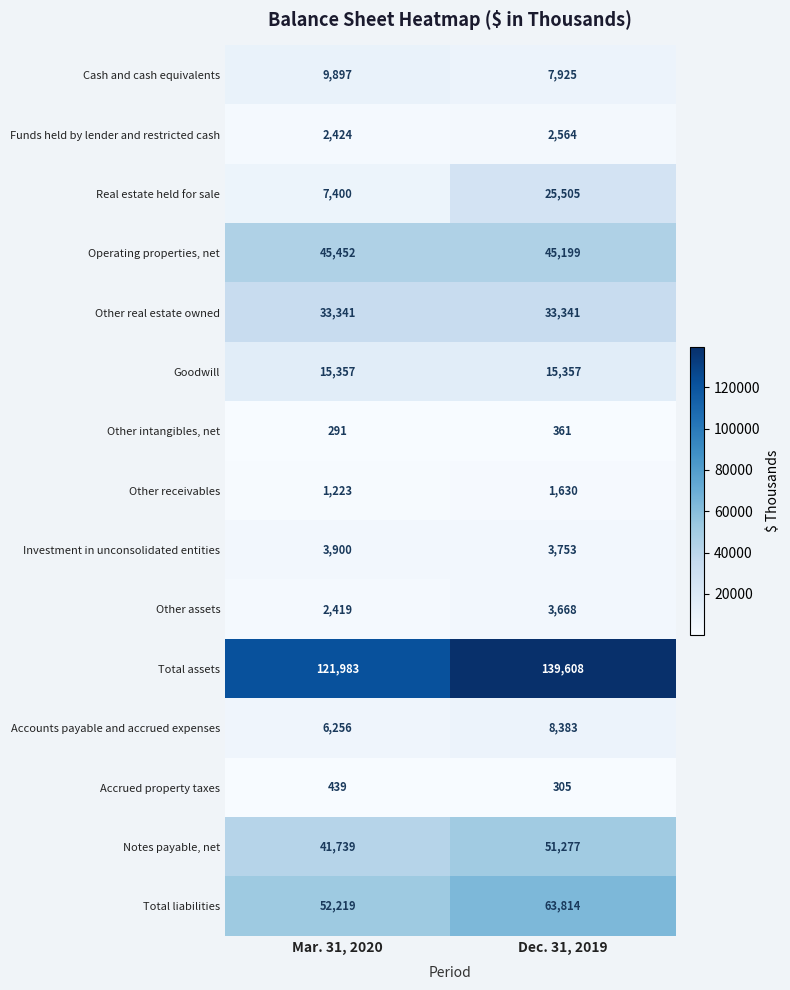

Between Mar. 31, 2020 and Dec. 31, 2019, which series saw the biggest shift?

Real estate held for sale